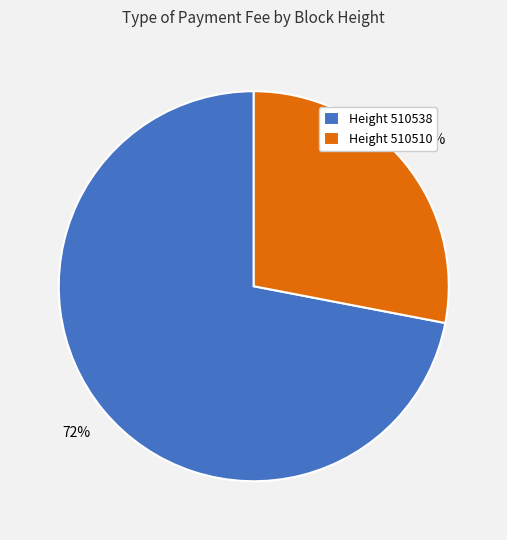

To the nearest percent, what is the average slice percentage?

50%